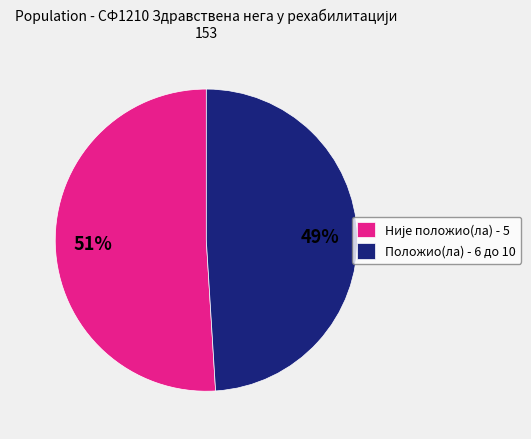

Does Положио(ла) - 6 до 10 represent more than half of the total?

No